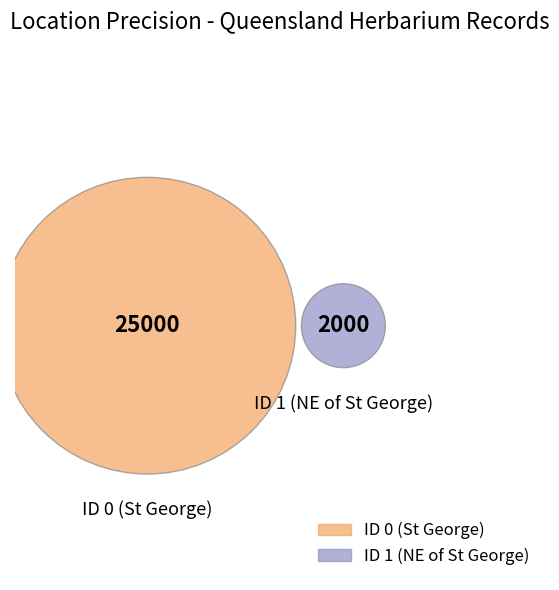

Combined, what portion of the pie is ID 0 (St George) and ID 1 (NE of St George)?

100.0%